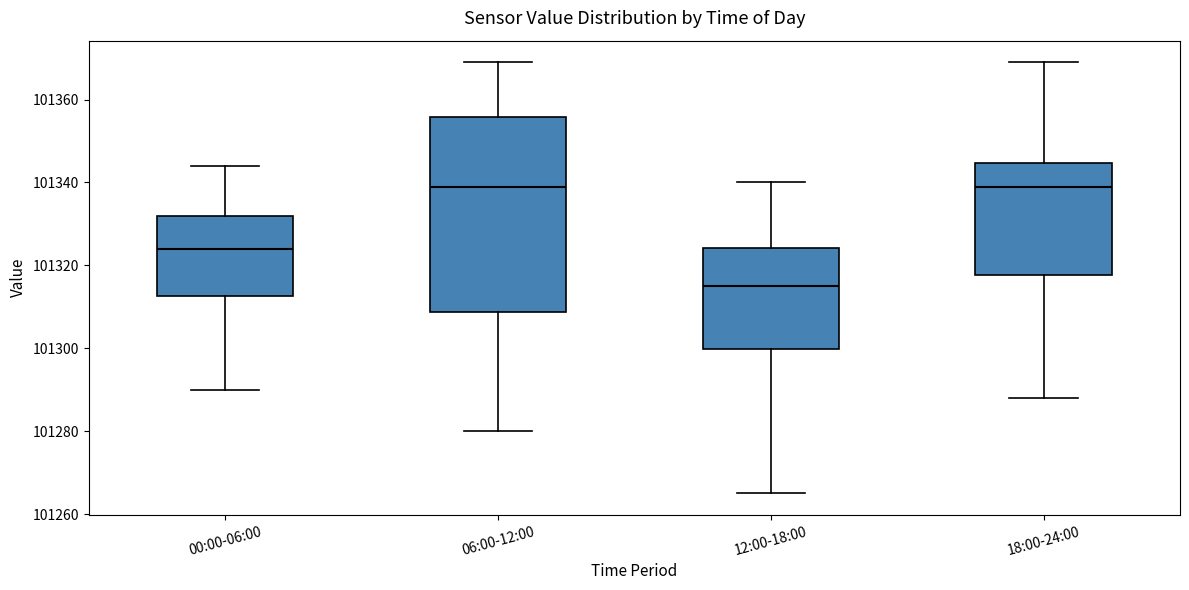

Reading left to right, transcribe this box plot: for each box, give where its median line is, the range the box spans, and where its two whiskers end, as read against the y-axis. The values are not printed on the chart, so give them approximately, as read against the axis.

00:00-06:00: median 101324, box 101312 to 101332, whiskers 101290 to 101344
06:00-12:00: median 101340, box 101308 to 101356, whiskers 101280 to 101370
12:00-18:00: median 101316, box 101300 to 101324, whiskers 101266 to 101340
18:00-24:00: median 101340, box 101318 to 101344, whiskers 101288 to 101370